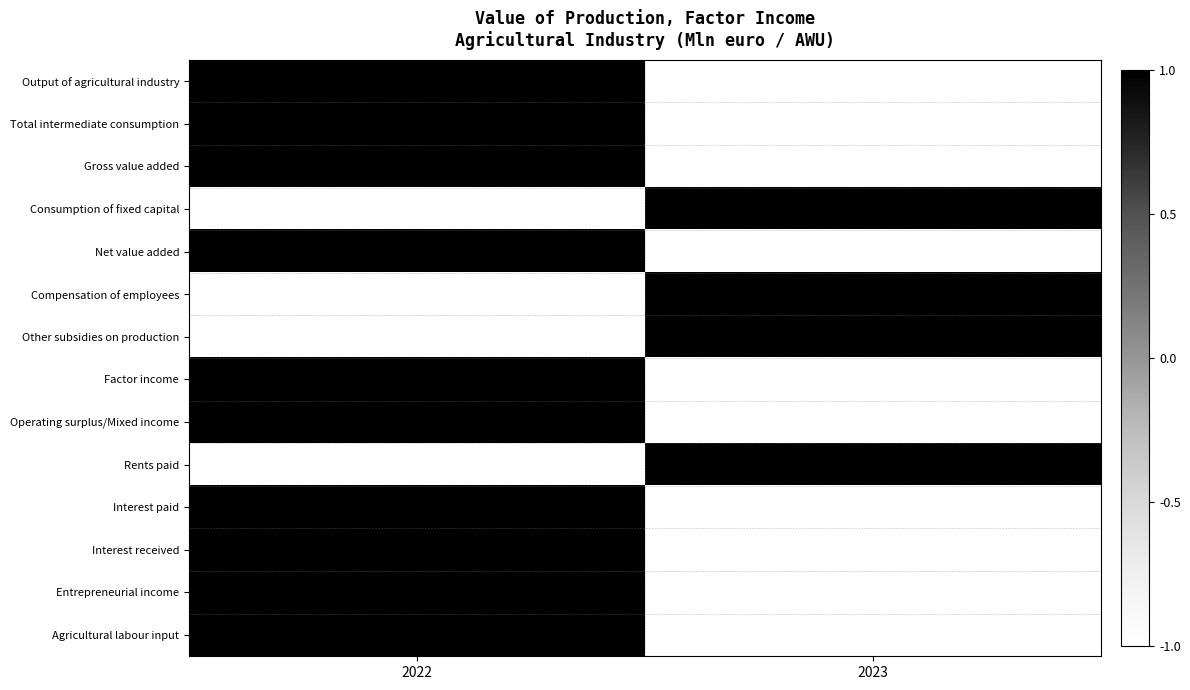

Reading left to right, what are all the values shown in this chart?

Output of agricultural industry: 2022=1	2023=-1
Total intermediate consumption: 2022=1	2023=-1
Gross value added: 2022=1	2023=-1
Consumption of fixed capital: 2022=-1	2023=1
Net value added: 2022=1	2023=-1
Compensation of employees: 2022=-1	2023=1
Other subsidies on production: 2022=-1	2023=1
Factor income: 2022=1	2023=-1
Operating surplus/Mixed income: 2022=1	2023=-1
Rents paid: 2022=-1	2023=1
Interest paid: 2022=1	2023=-1
Interest received: 2022=1	2023=-1
Entrepreneurial income: 2022=1	2023=-1
Agricultural labour input: 2022=1	2023=-1